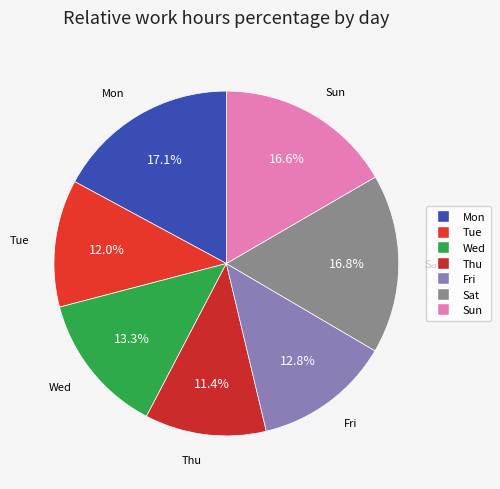

Which category has the smallest portion of the pie?

Thu